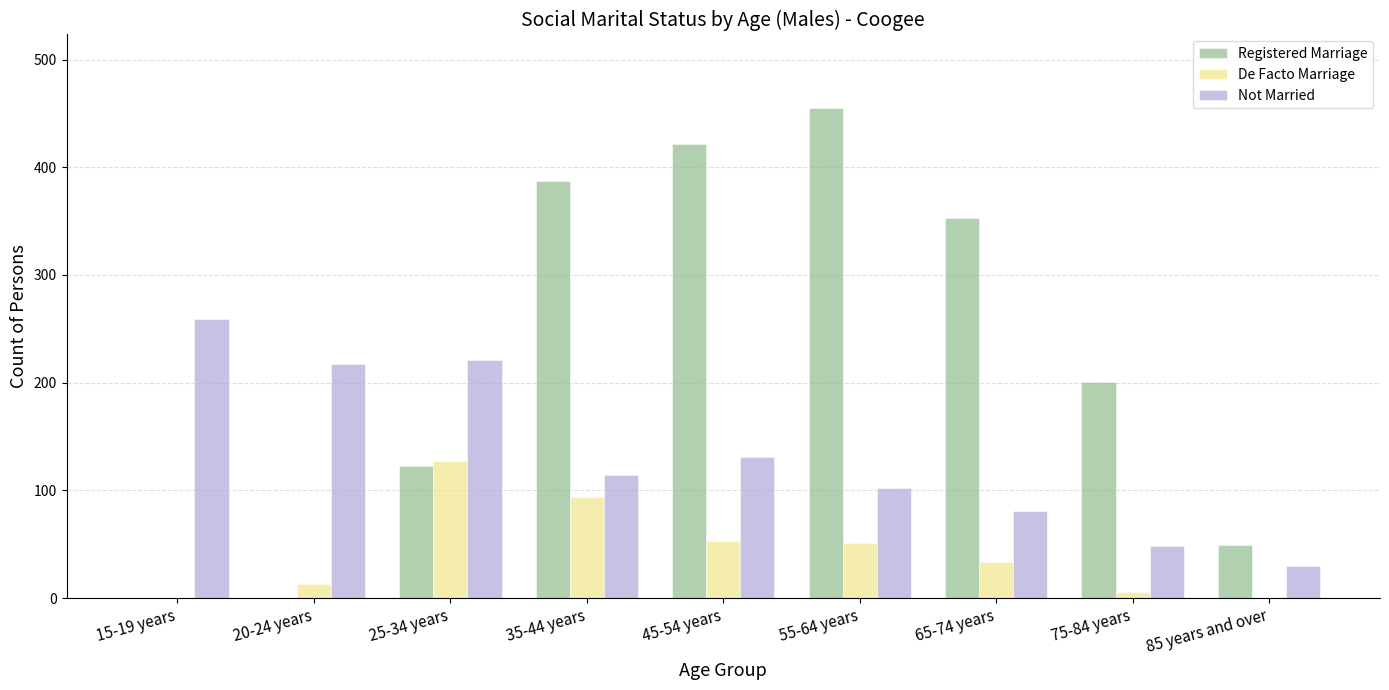

Which series changed the most between 25-34 years and 45-54 years?

Registered Marriage